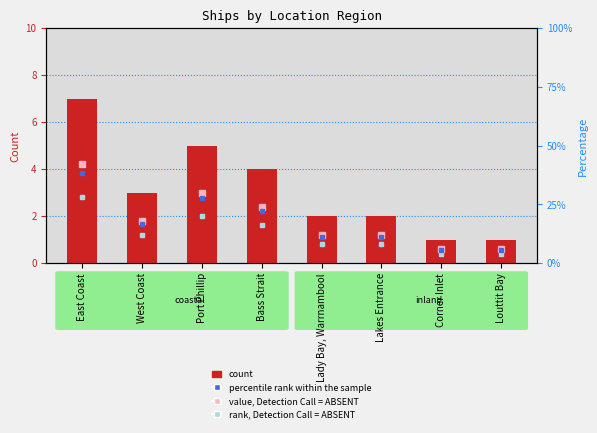

Reading left to right, list all the values displayed in this chart.

East Coast=7	West Coast=3	Port Phillip=5	Bass Strait=4	Lady Bay, Warrnambool=2	Lakes Entrance=2	Corner Inlet=1	Louttit Bay=1